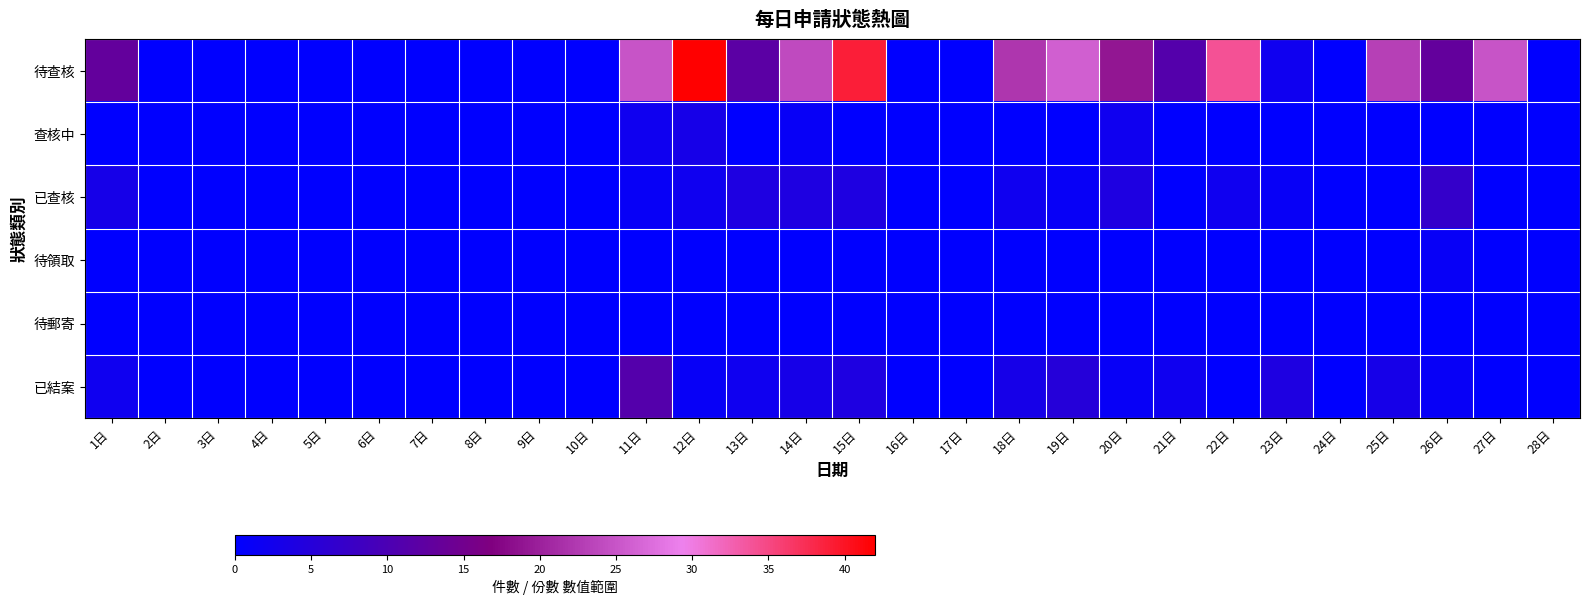

At which category is the sum across all series the highest?

12日